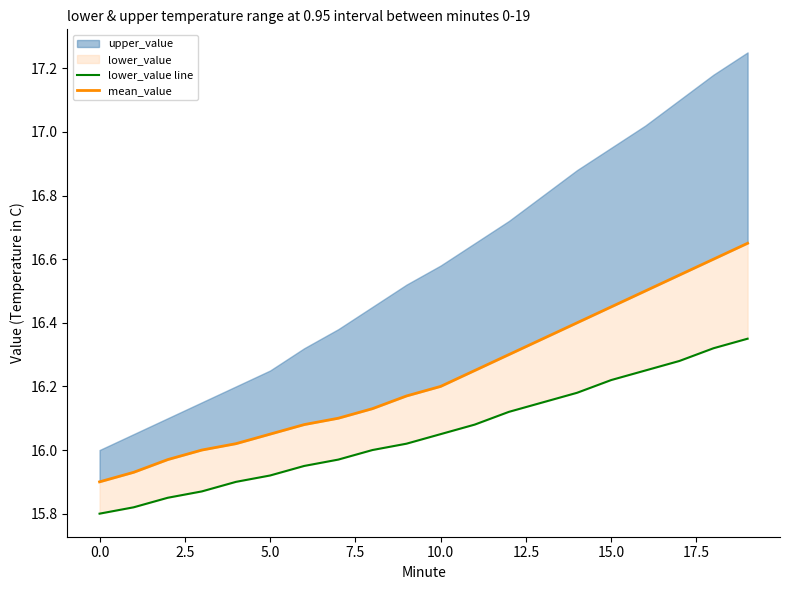

What is the sum of all mean_value values?

324.6